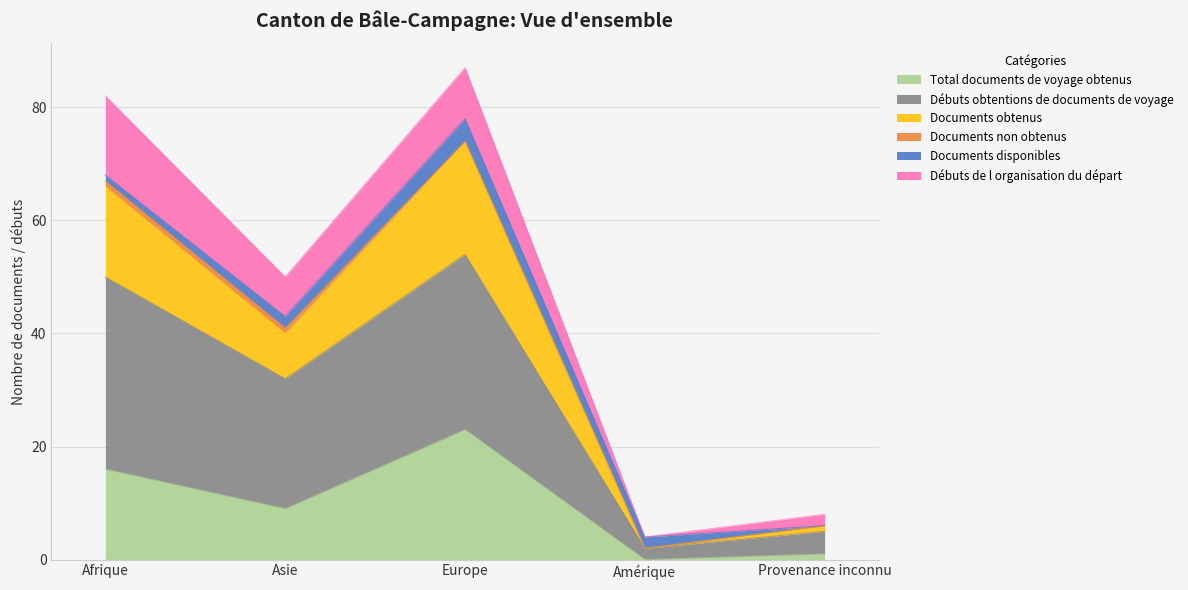

What is the label of the 2nd point from the right?

Amérique